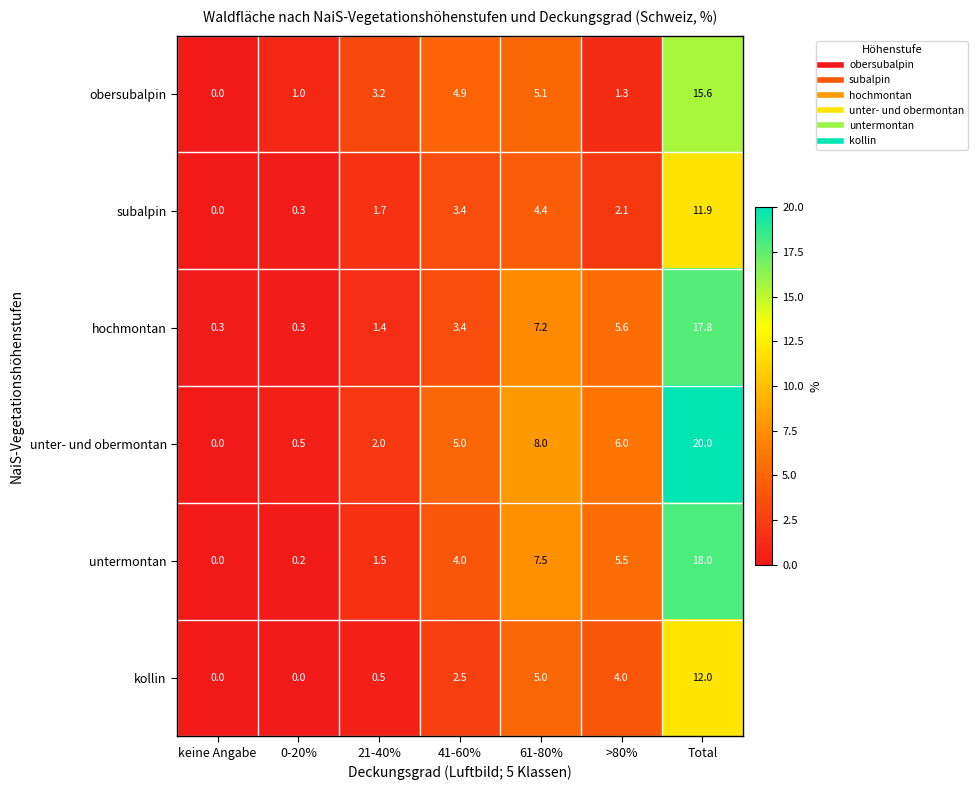

How many series are shown in this chart?

6